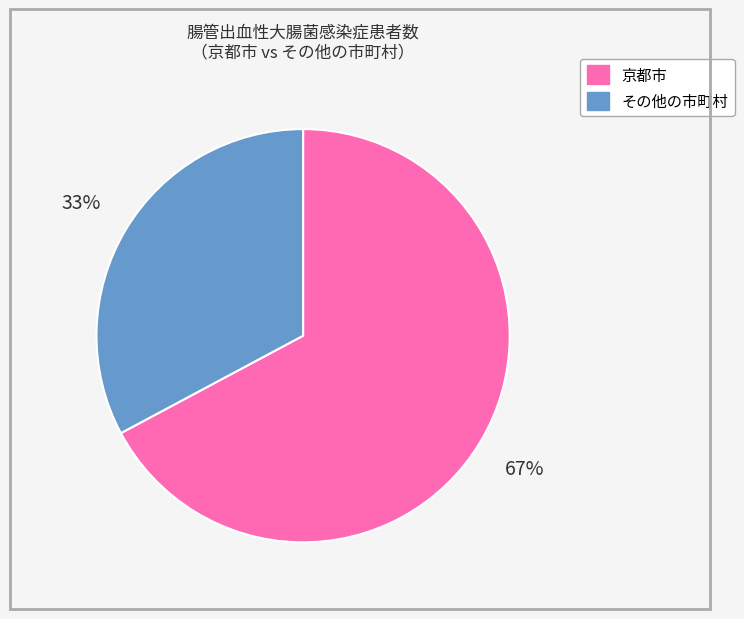

To the nearest percent, what is the difference between the 京都市 and その他の市町村 slice percentages?

34%